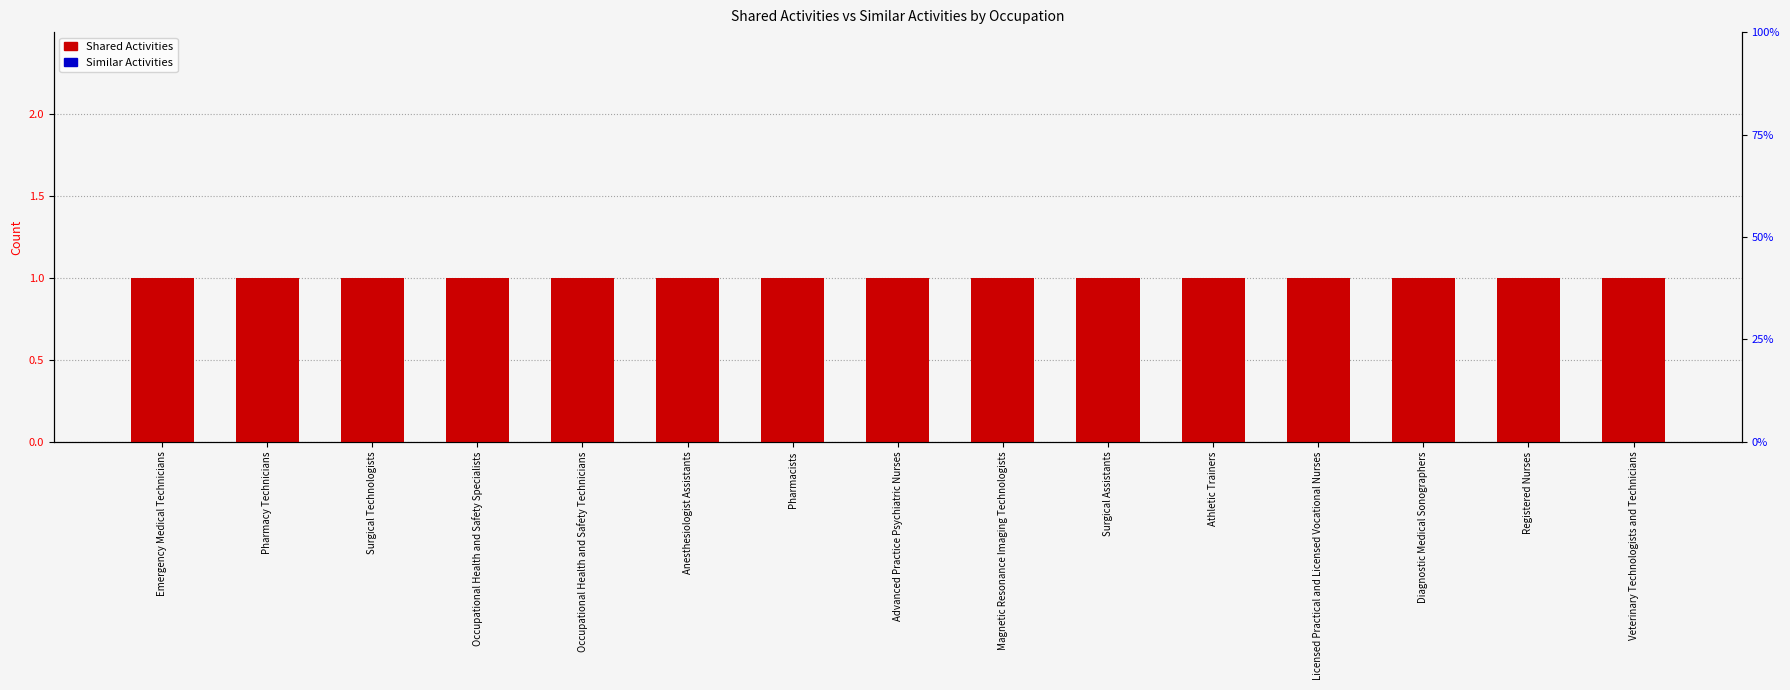

The value of Shared Activities at Pharmacy Technicians is 1. True or false?

True